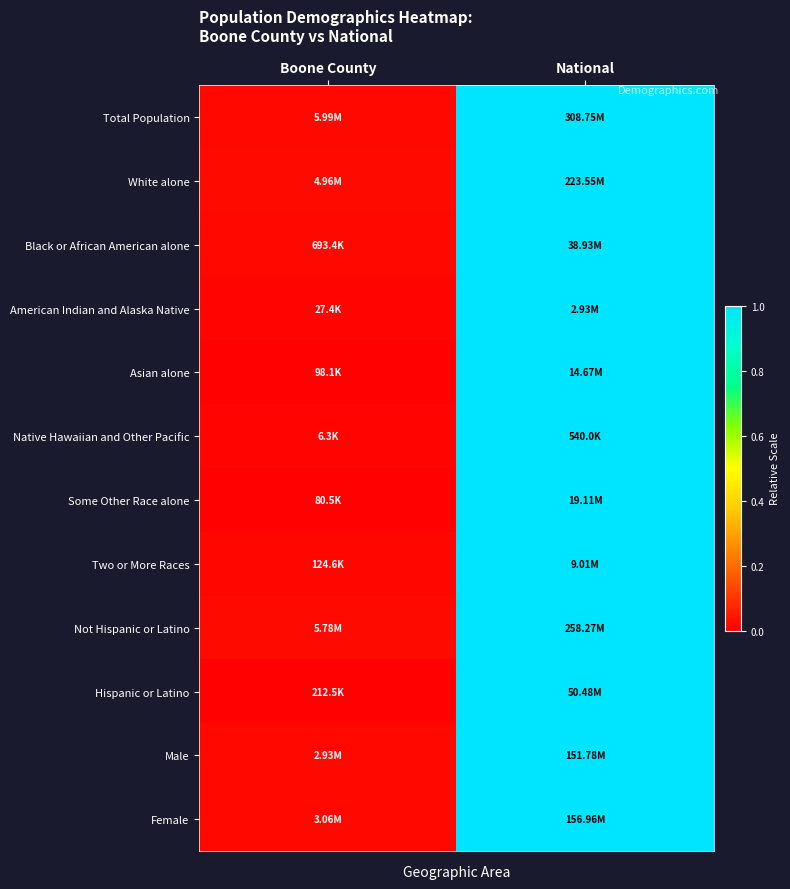

Reading right to left, extract all data points from this chart.

Total Population: National=1.0	Boone County=0.0
White alone: National=1.0	Boone County=0.0
Black or African American alone: National=1.0	Boone County=0.0
American Indian and Alaska Native: National=1.0	Boone County=0.0
Asian alone: National=1.0	Boone County=0.0
Native Hawaiian and Other Pacific: National=1.0	Boone County=0.0
Some Other Race alone: National=1.0	Boone County=0.0
Two or More Races: National=1.0	Boone County=0.0
Not Hispanic or Latino: National=1.0	Boone County=0.0
Hispanic or Latino: National=1.0	Boone County=0.0
Male: National=1.0	Boone County=0.0
Female: National=1.0	Boone County=0.0